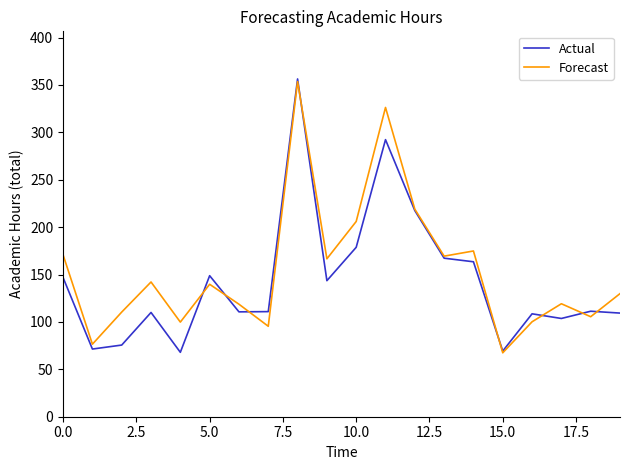

Which series has the largest range (max minus min)?

Actual